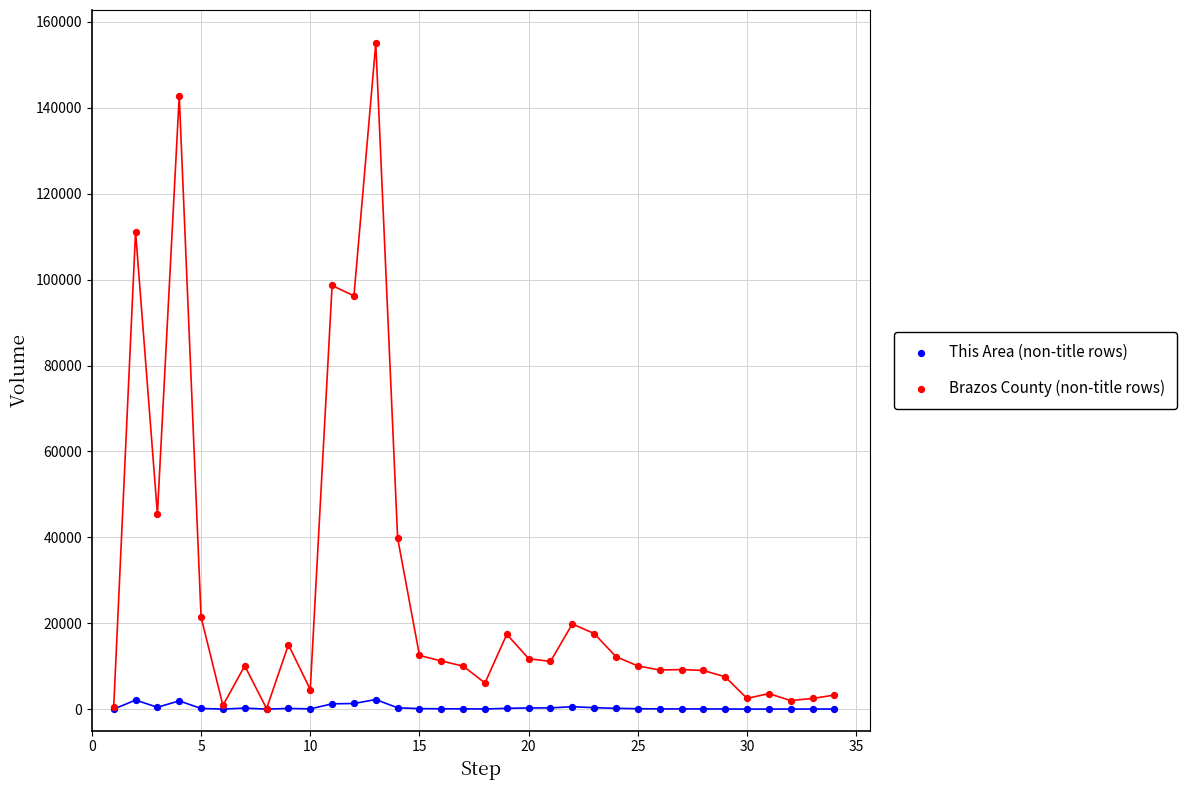

In the Brazos County (non-title rows) series, what Y value is closest to 77569?

96221